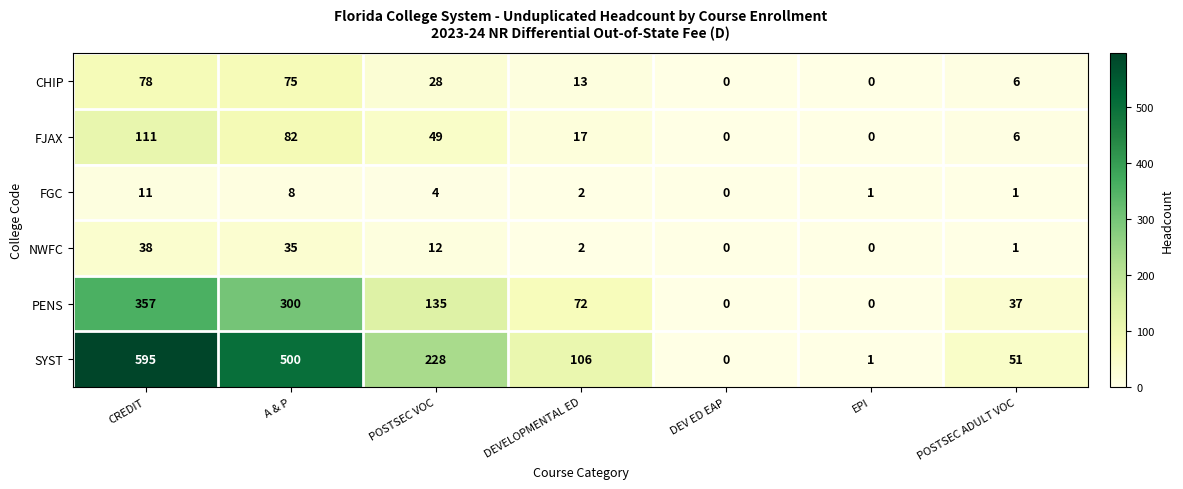

The value of SYST at POSTSEC ADULT VOC is 75. True or false?

False